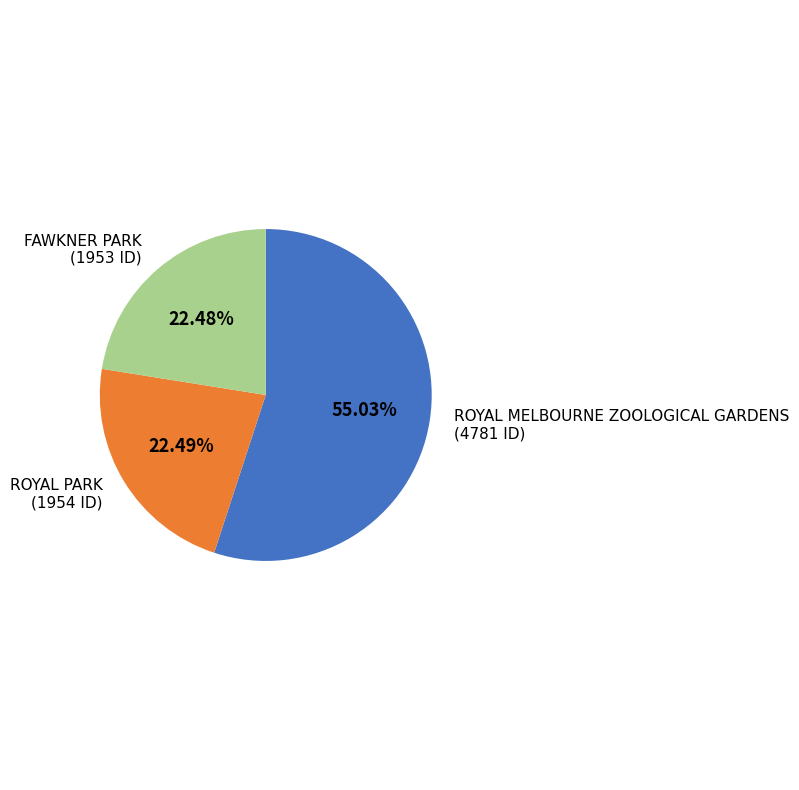

To the nearest percent, what is the combined percentage of FAWKNER PARK and ROYAL PARK?

45%